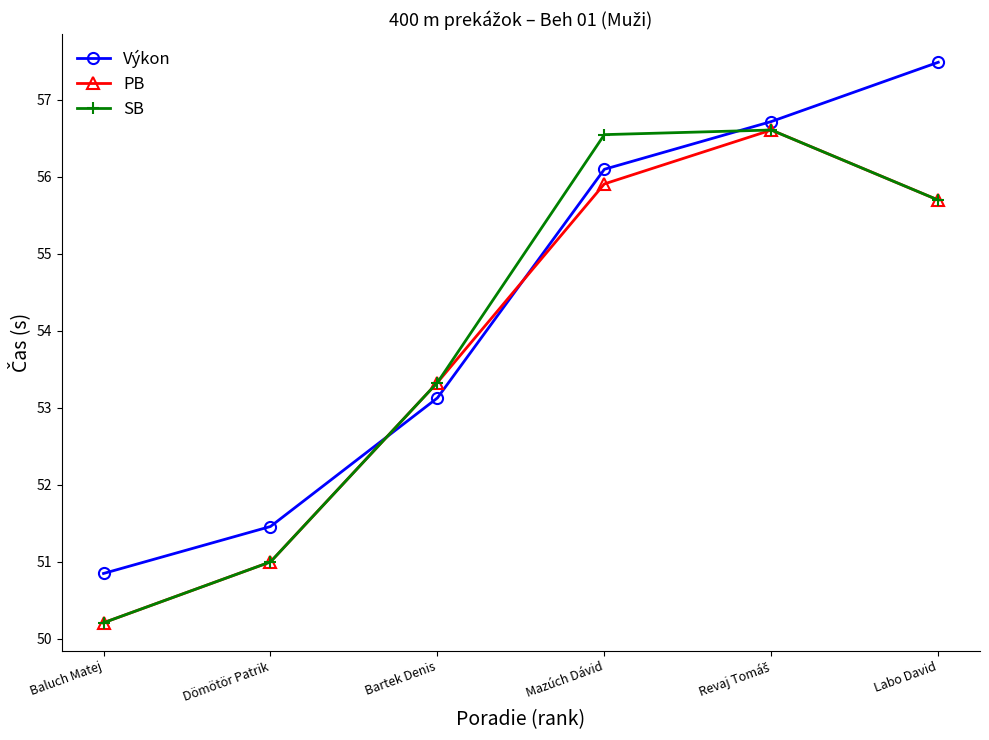

What is the difference between the highest and lowest values at Labo David?

1.8